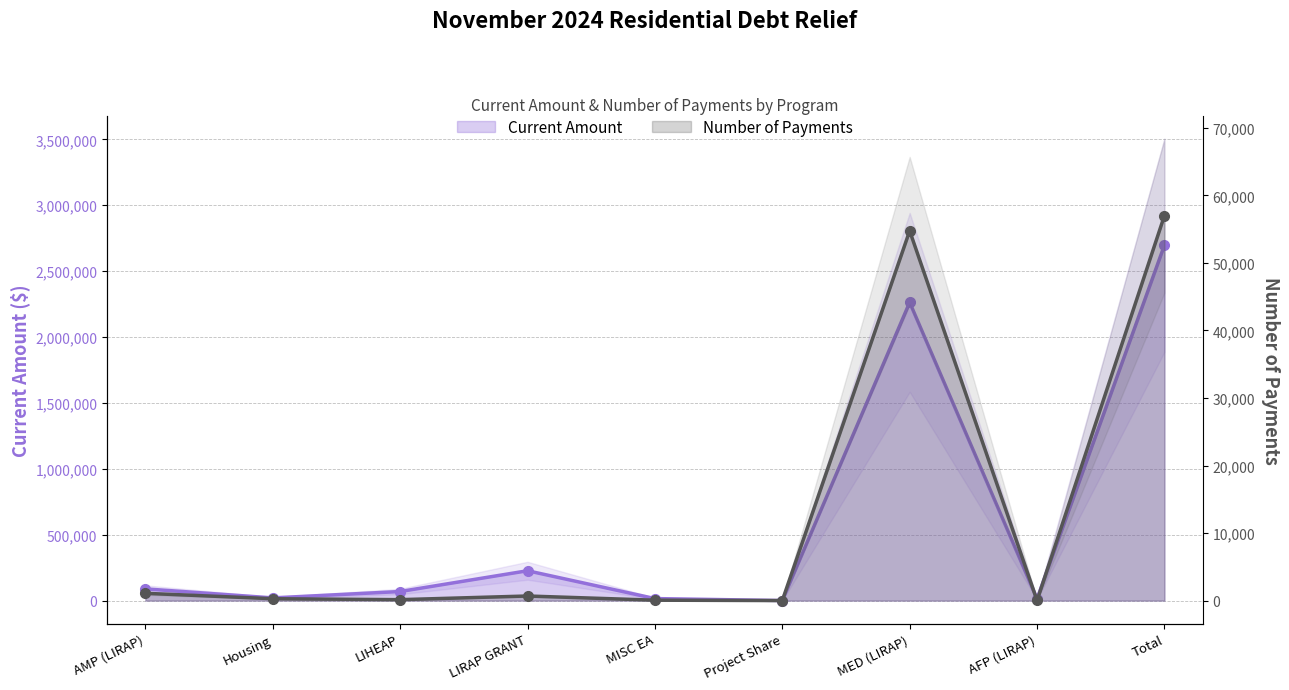

What is the sum of the Current Amount values at Total and AFP (LIRAP)?

2709969.1